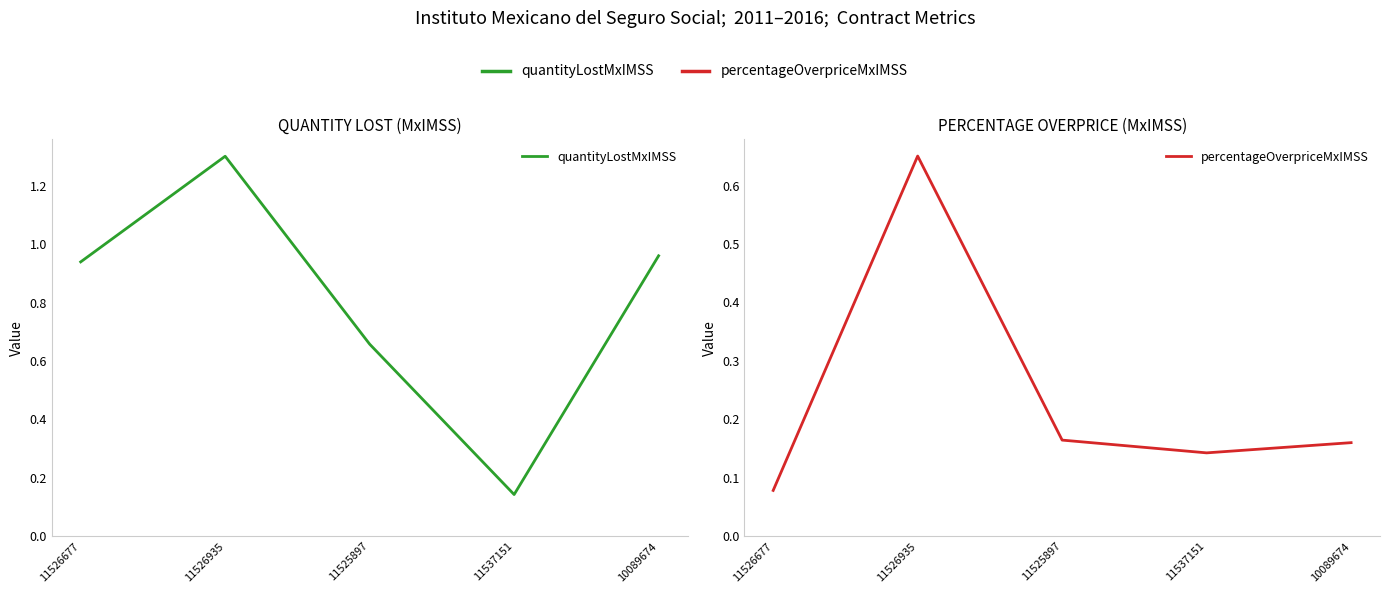

What is the difference between the maximum and minimum values in the quantityLostMxIMSS series?

1.2